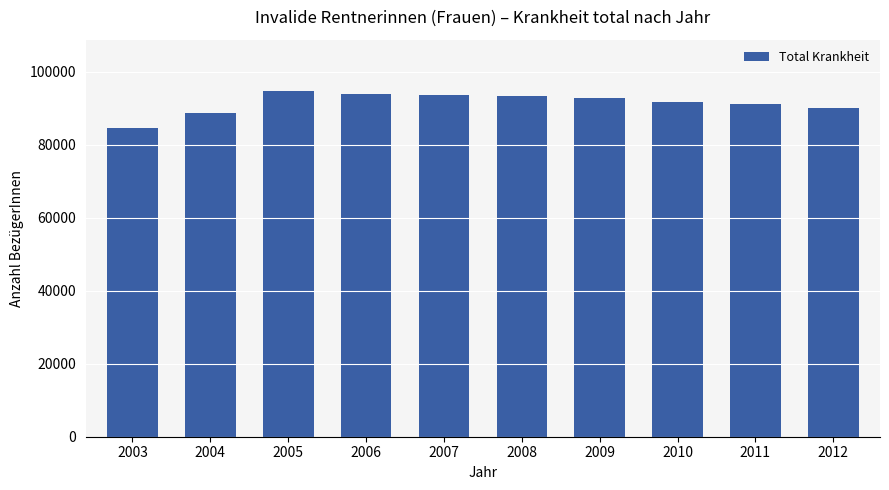

What is the value of the 9th bar from the left?

91158